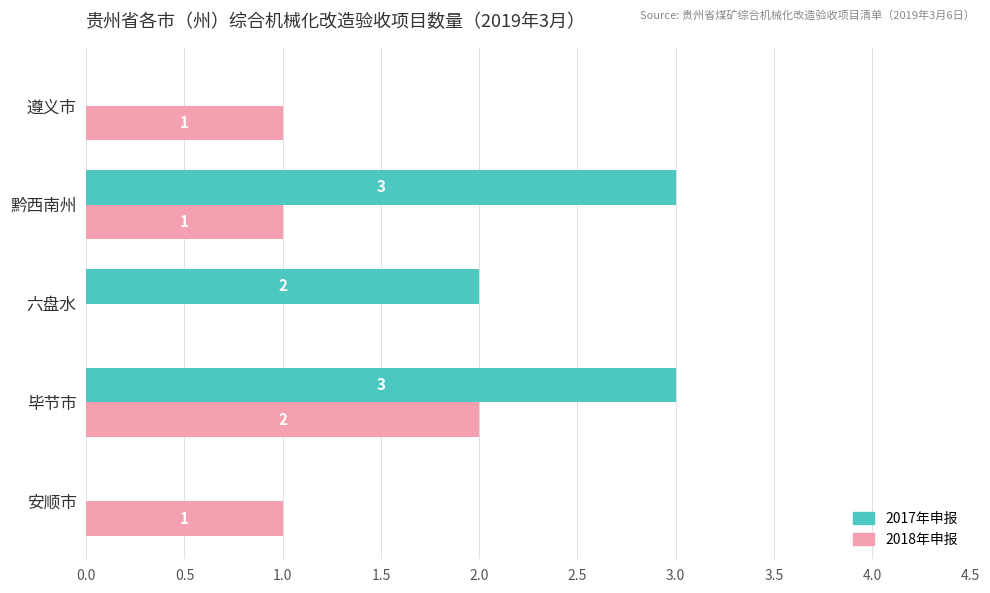

What is the approximate value of 2017年申报 at 黔西南州?

3